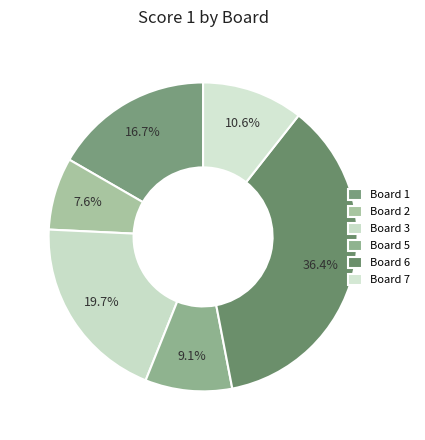

How many segments does this pie chart have?

6